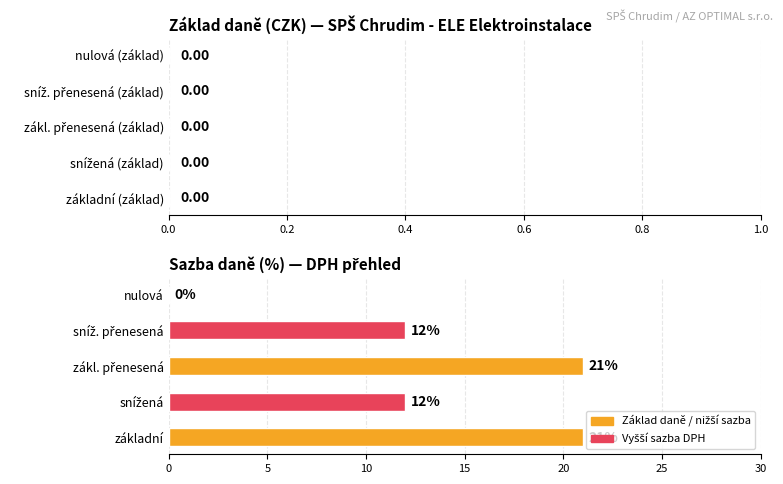

How many series are shown in this chart?

1